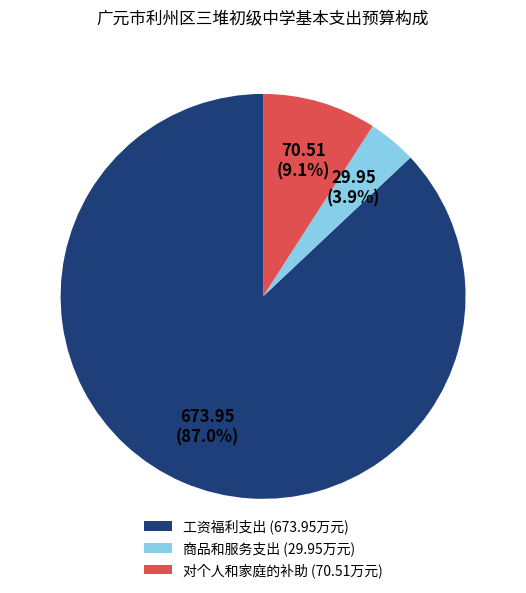

How many slices are in this pie chart?

3